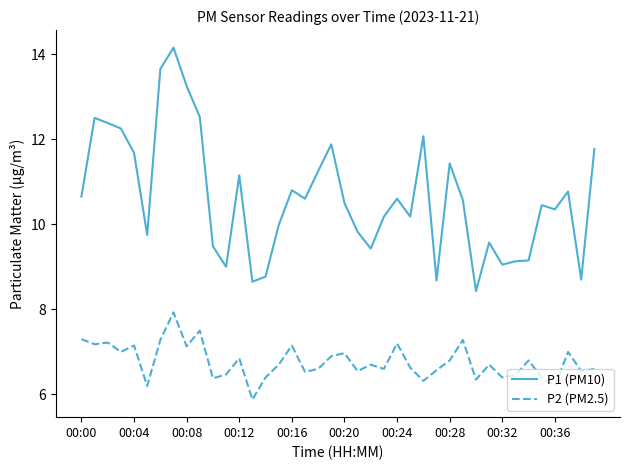

What are all the series names shown in the legend?

P1 (PM10), P2 (PM2.5)